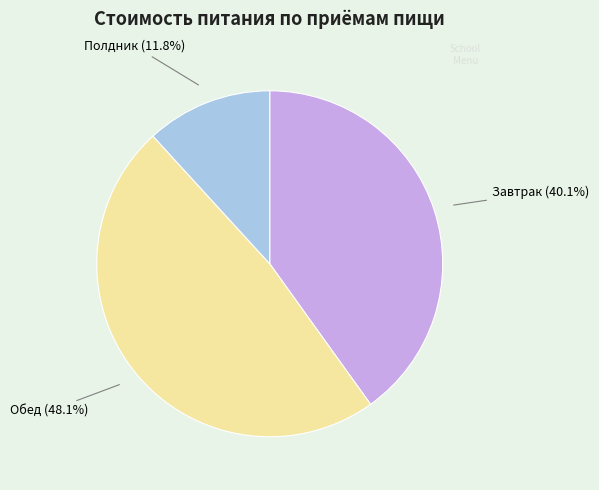

Count the number of slices in the pie.

3